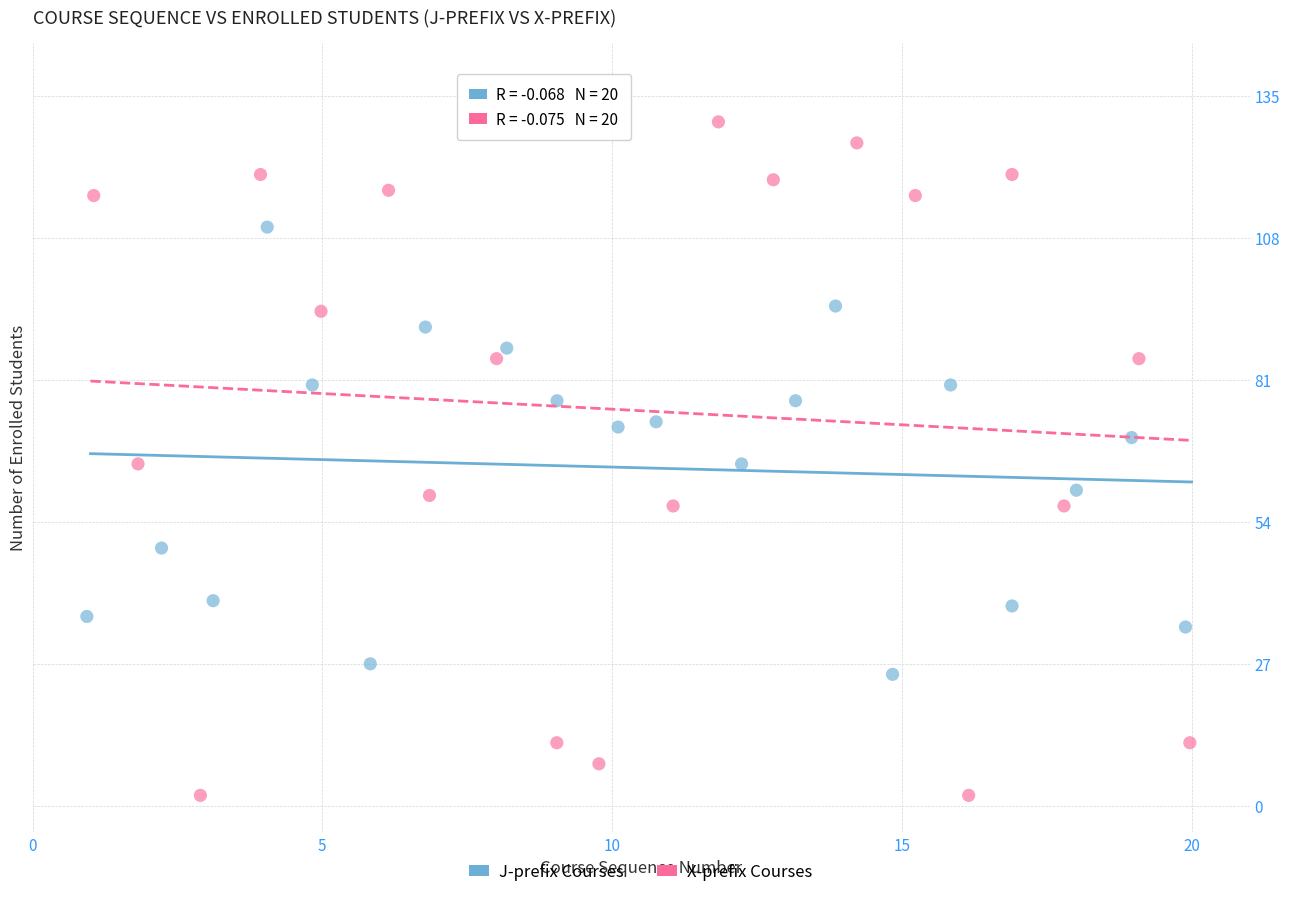

Which series contains the highest Y value?

X-prefix Courses